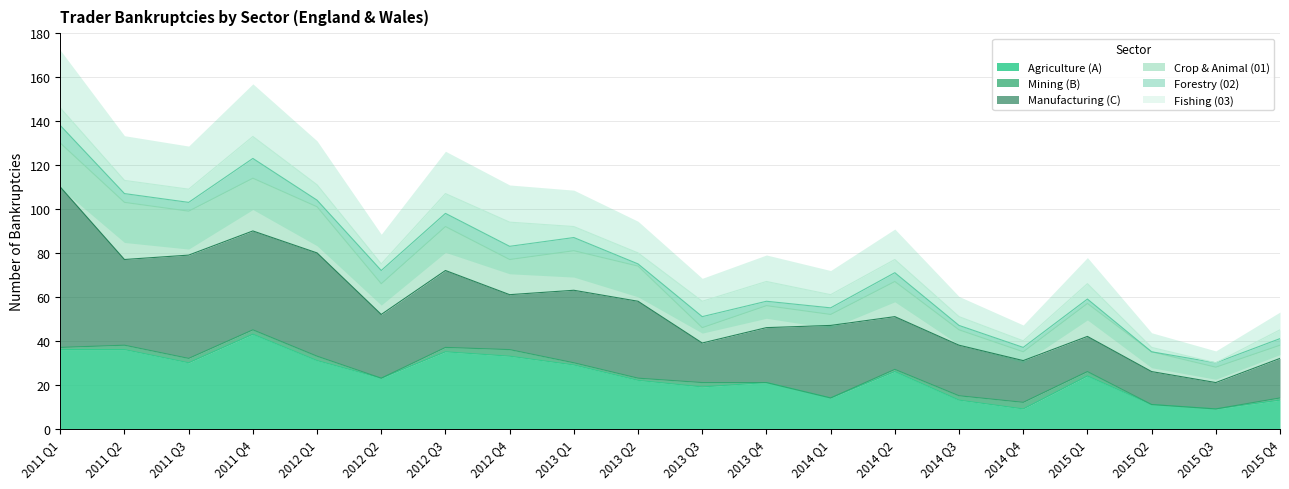

True or false: Agriculture (A) has a value of 6 at 2013 Q4.

False